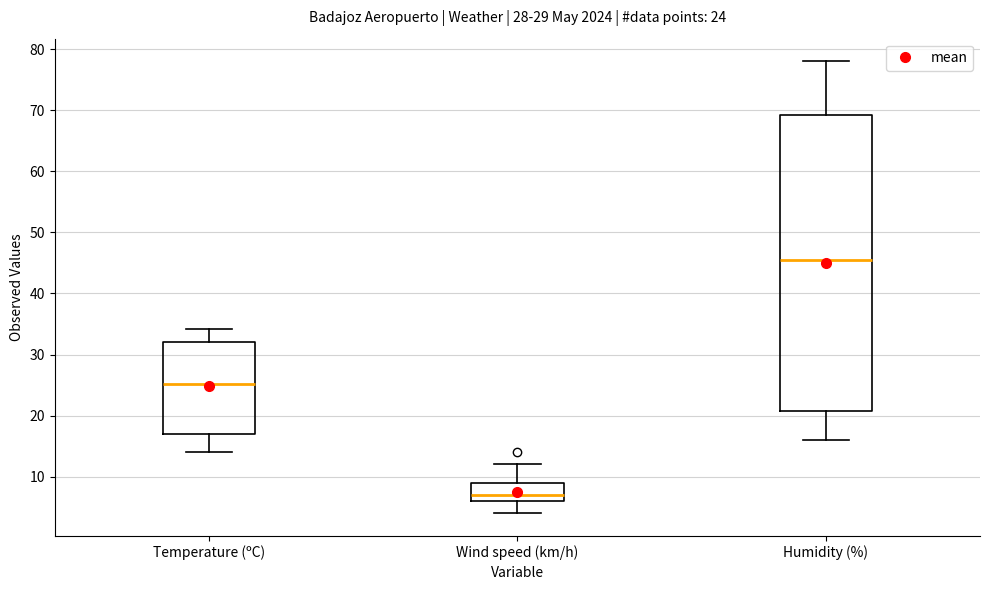

Which box has the highest median line?

Humidity (%)